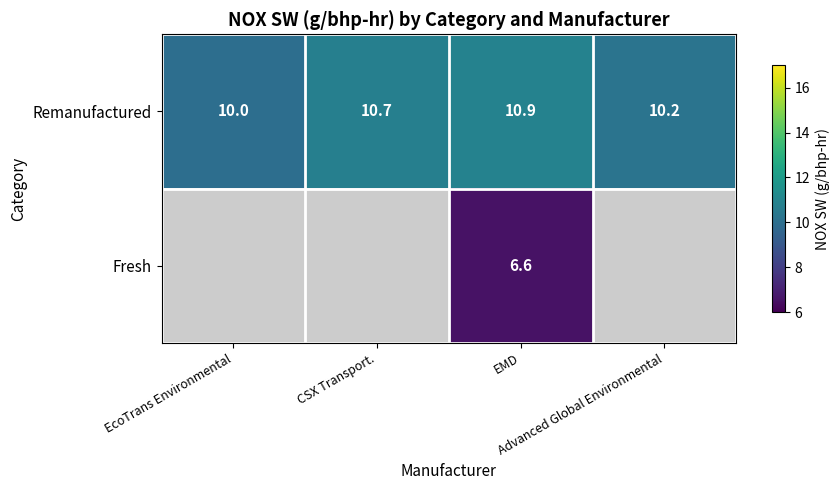

The value of Remanufactured at CSX Transport. is 10.7. True or false?

True